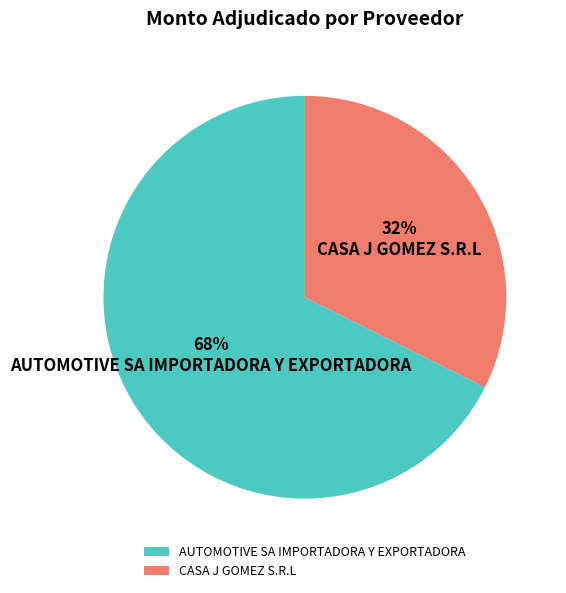

Which slice is the largest?

AUTOMOTIVE SA IMPORTADORA Y EXPORTADORA